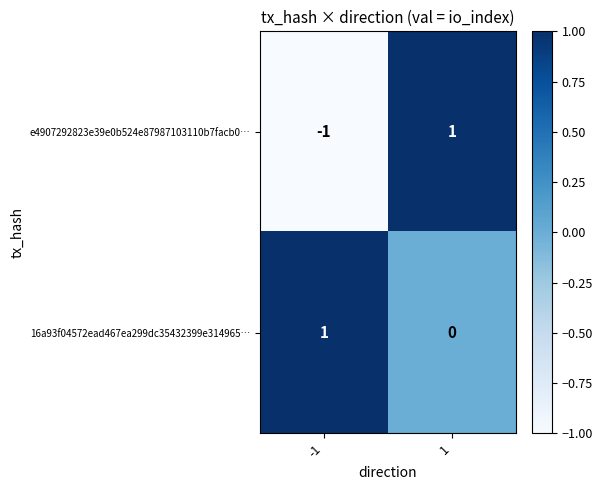

Reading right to left, list all the values displayed in this chart.

e4907292823e39e0b524e87987103110b7facb0…: 1	-1
16a93f04572ead467ea299dc35432399e314965…: 0	1